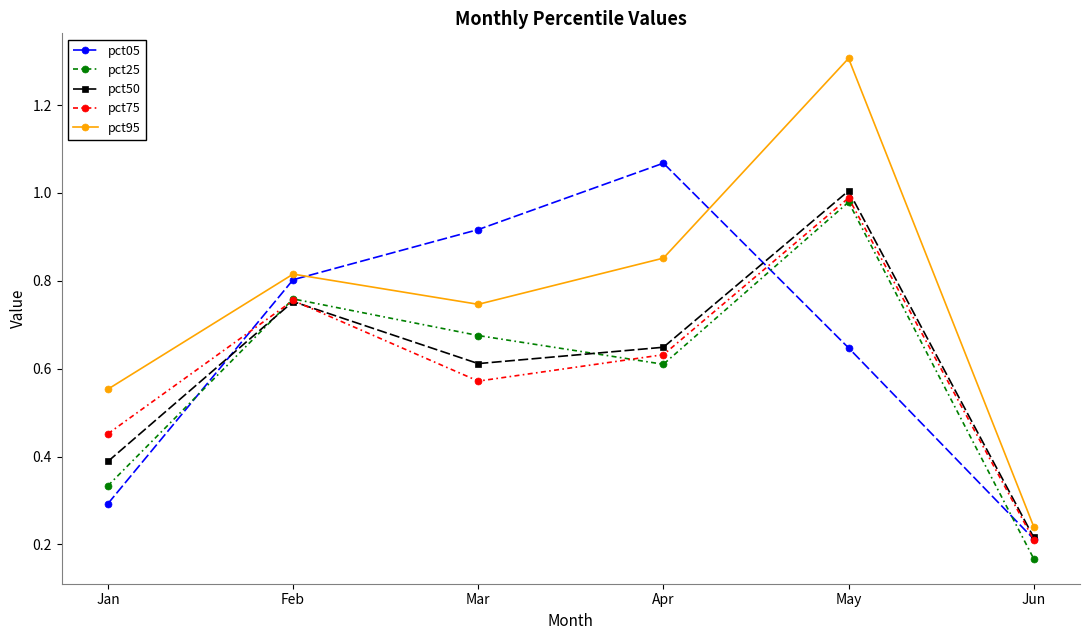

How many times do pct95 and pct05 cross each other?

2